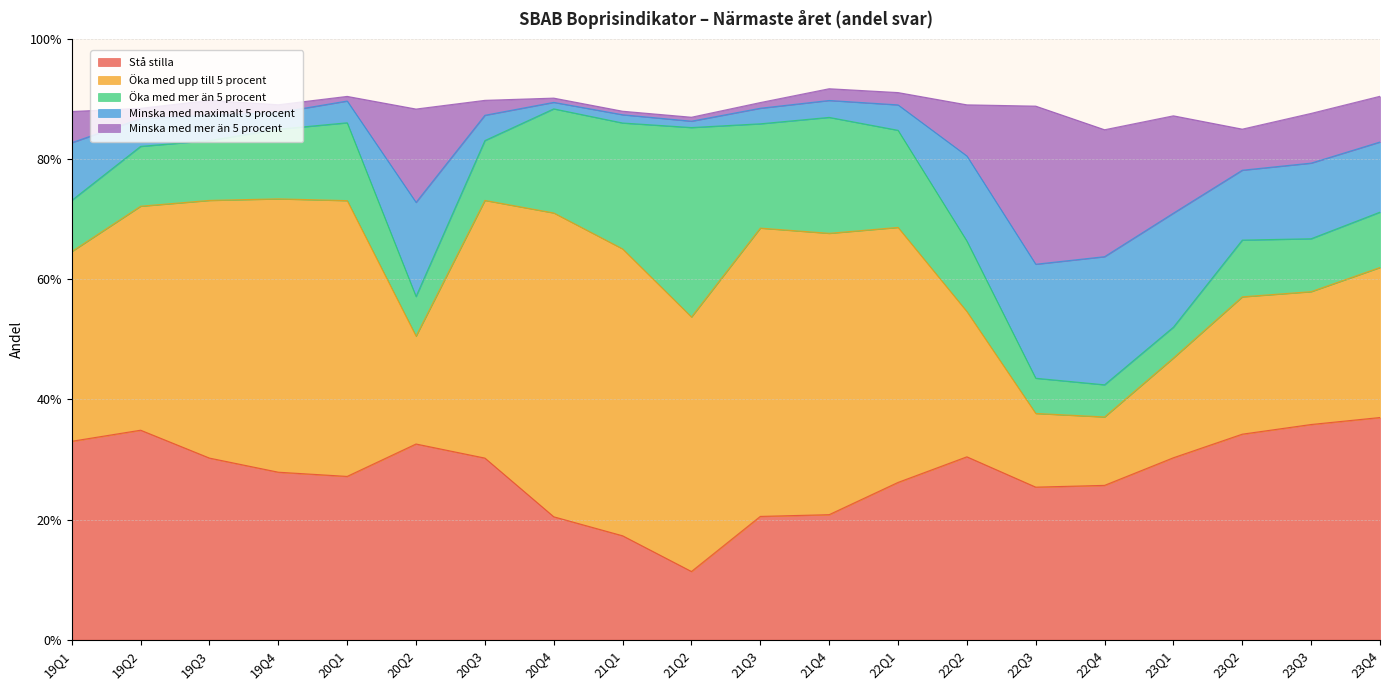

In Stå stilla, how many points are higher than both neighbors (excluding endpoints)?

3